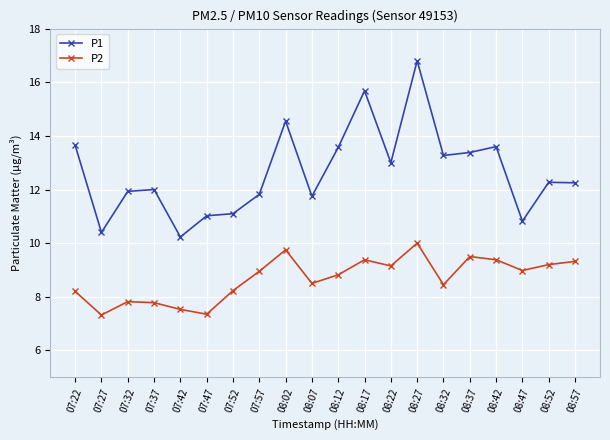

What is the difference between the maximum and minimum values in the P1 series?

6.6